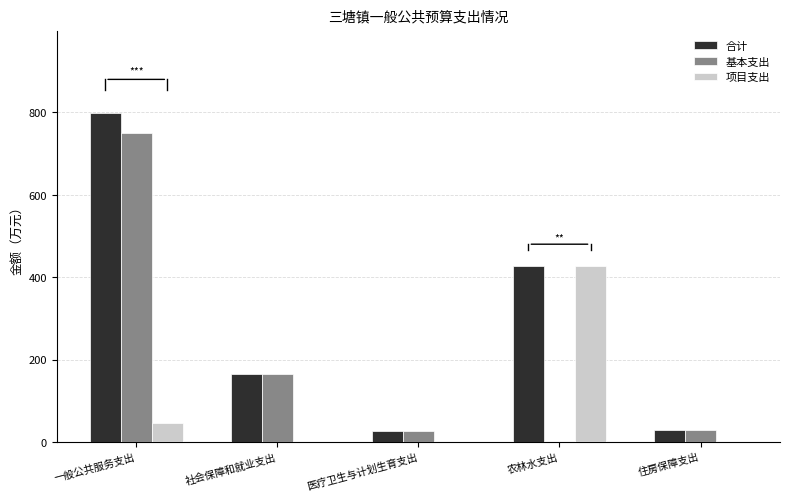

What is the sum of the 基本支出 values at 医疗卫生与计划生育支出 and 一般公共服务支出?

778.7